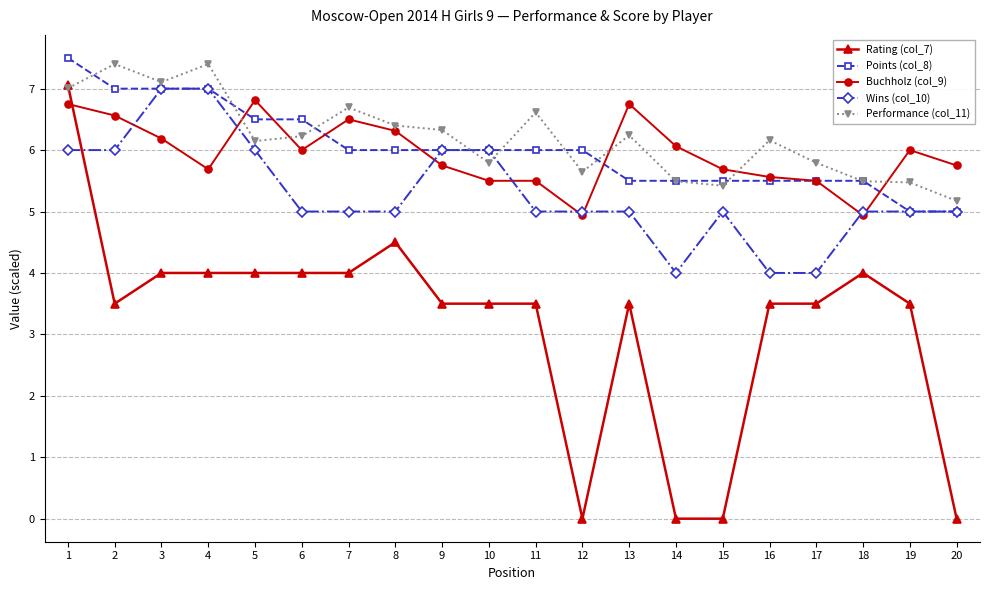

What is the spread (max minus min) of values at 18?

1.5